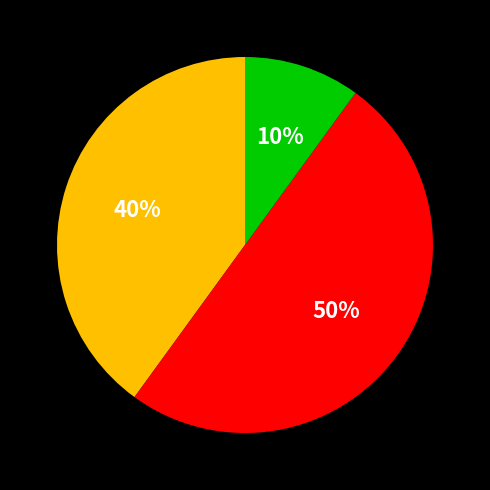

To the nearest percent, what is the average slice percentage?

33%